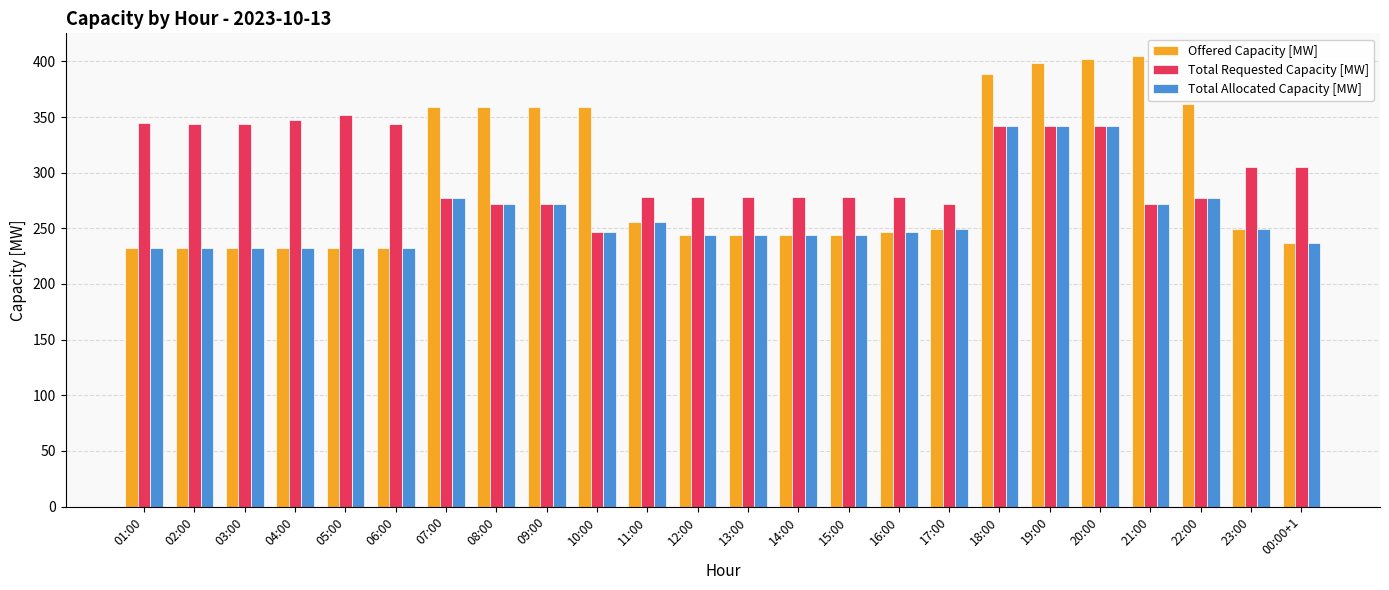

At how many categories does at least one series exceed 324?

15